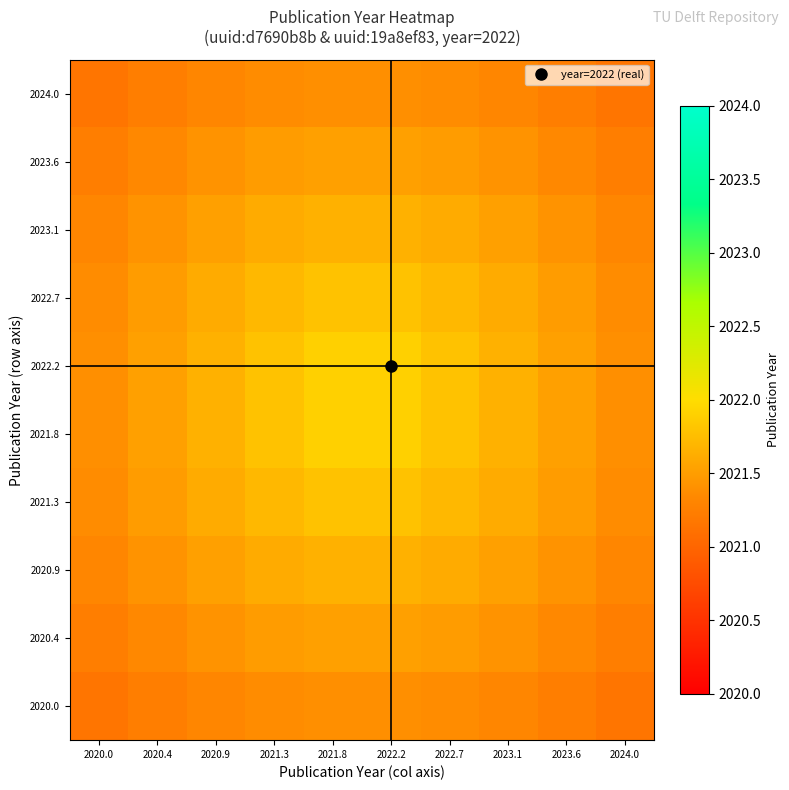

Which series has the largest total across all categories?

2021.8